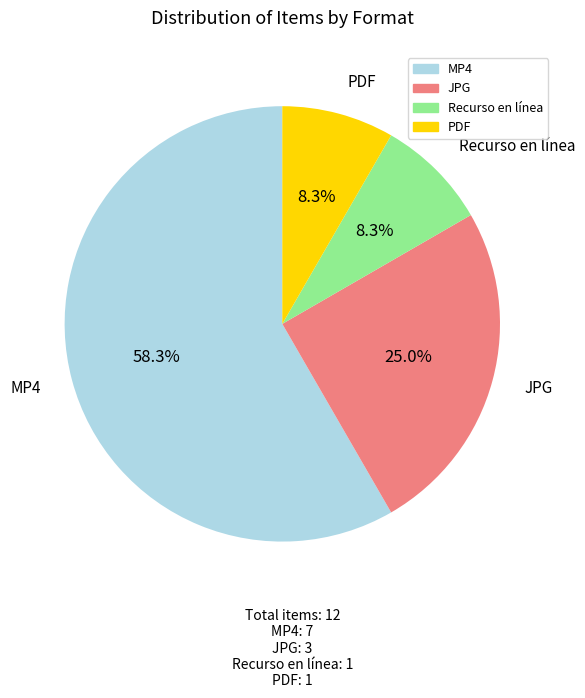

Is there a majority slice in this chart?

Yes